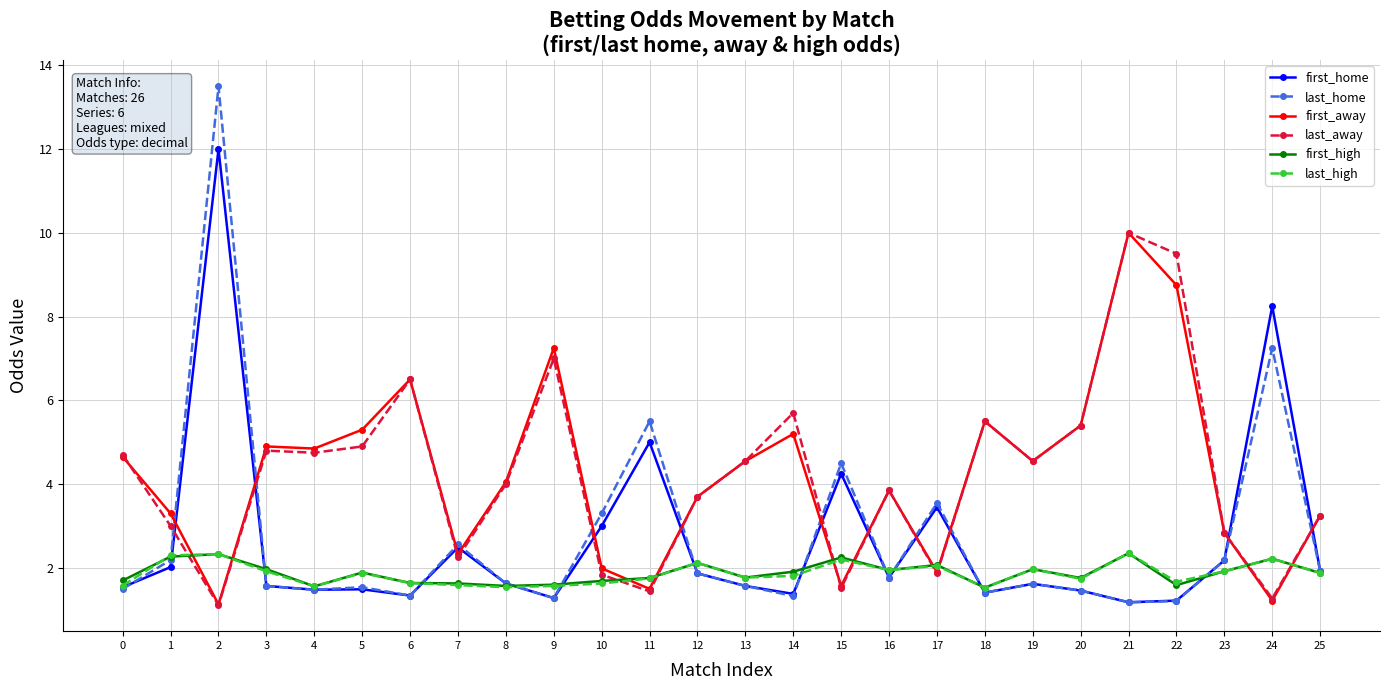

At which category is the sum across all series the highest?

2